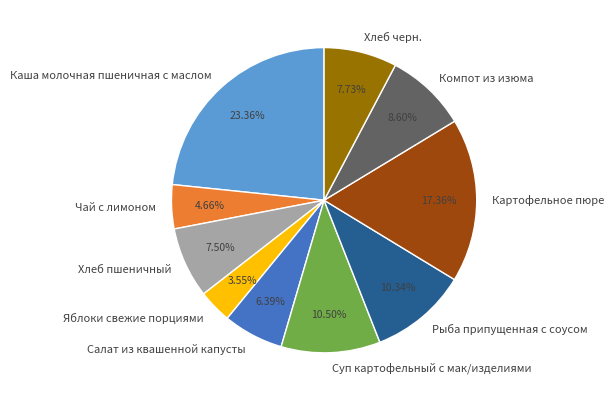

Combined, do Суп картофельный с мак/изделиями and Компот из изюма account for over 50%?

No